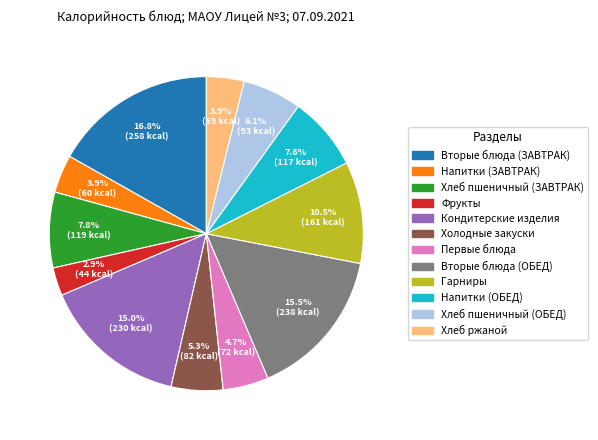

What is the ratio of the value at Фрукты to the value at Вторые блюда (ЗАВТРАК)?

0.2